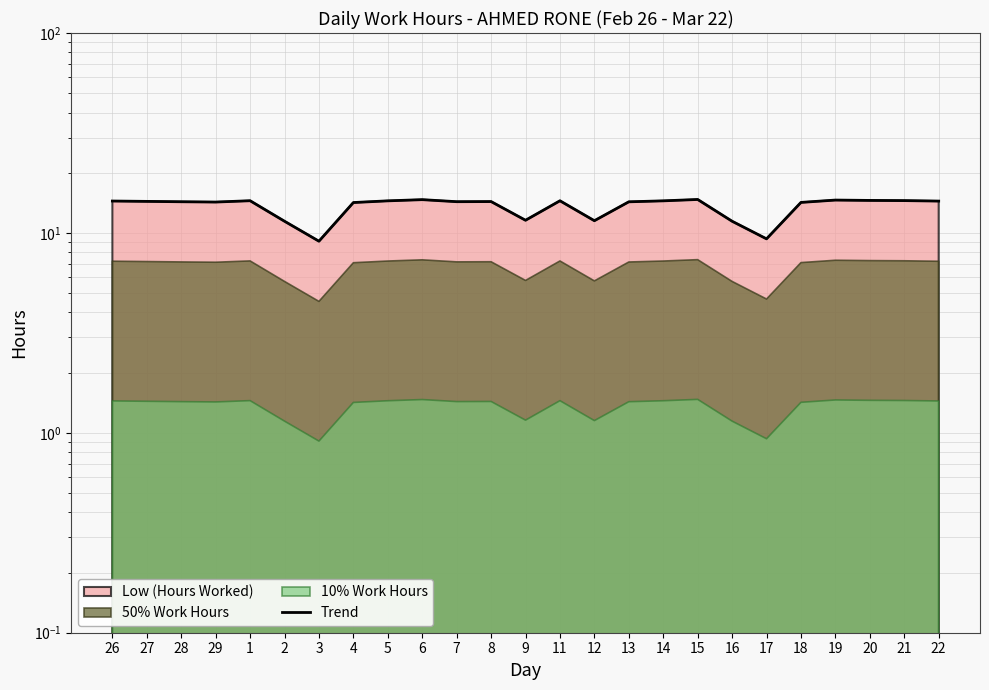

How many points are higher than both their immediate neighbors (excluding endpoints)?

6